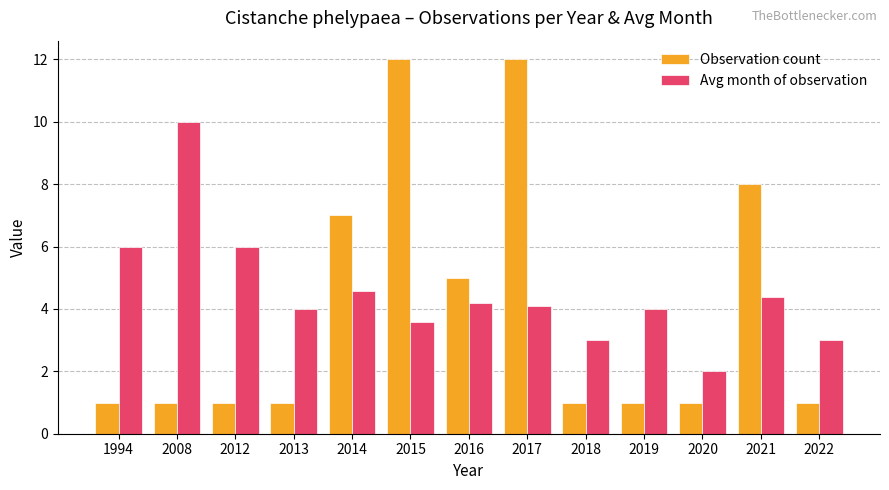

Reading left to right, what are all the values shown in this chart?

Observation count: 1.0	1.0	1.0	1.0	7.0	12.0	5.0	12.0	1.0	1.0	1.0	8.0	1.0
Avg month of observation: 6.0	10.0	6.0	4.0	4.6	3.6	4.2	4.1	3.0	4.0	2.0	4.4	3.0